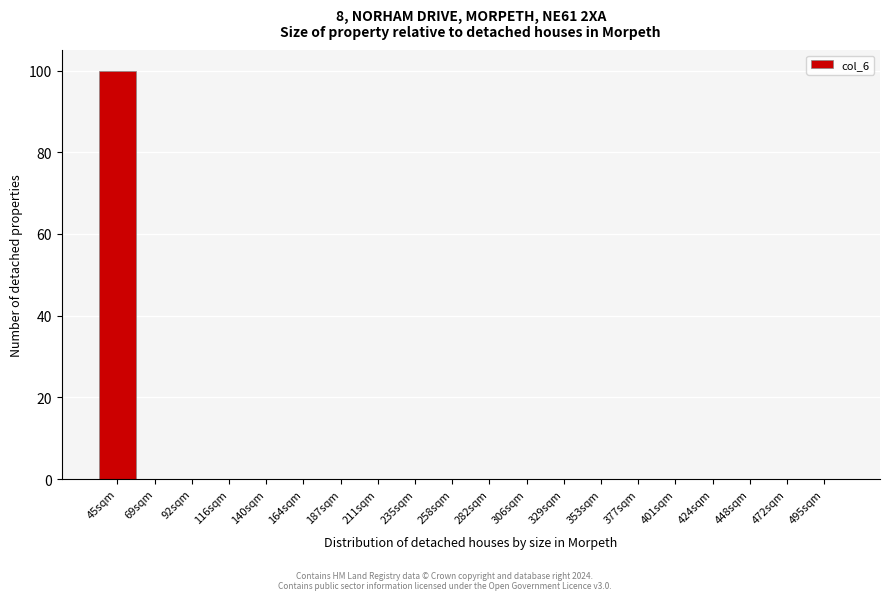

Reading left to right, extract all data points from this chart.

45sqm=100	69sqm=0	92sqm=0	116sqm=0	140sqm=0	164sqm=0	187sqm=0	211sqm=0	235sqm=0	258sqm=0	282sqm=0	306sqm=0	329sqm=0	353sqm=0	377sqm=0	401sqm=0	424sqm=0	448sqm=0	472sqm=0	495sqm=0